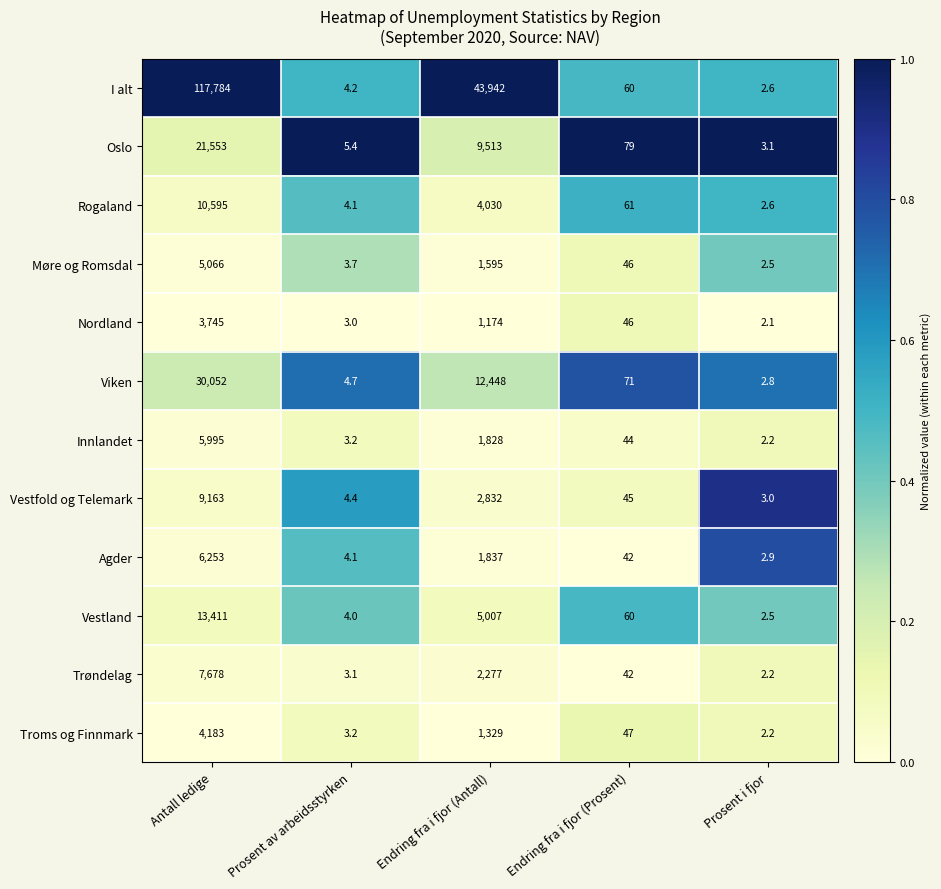

At which category is the sum across all series the highest?

Antall ledige